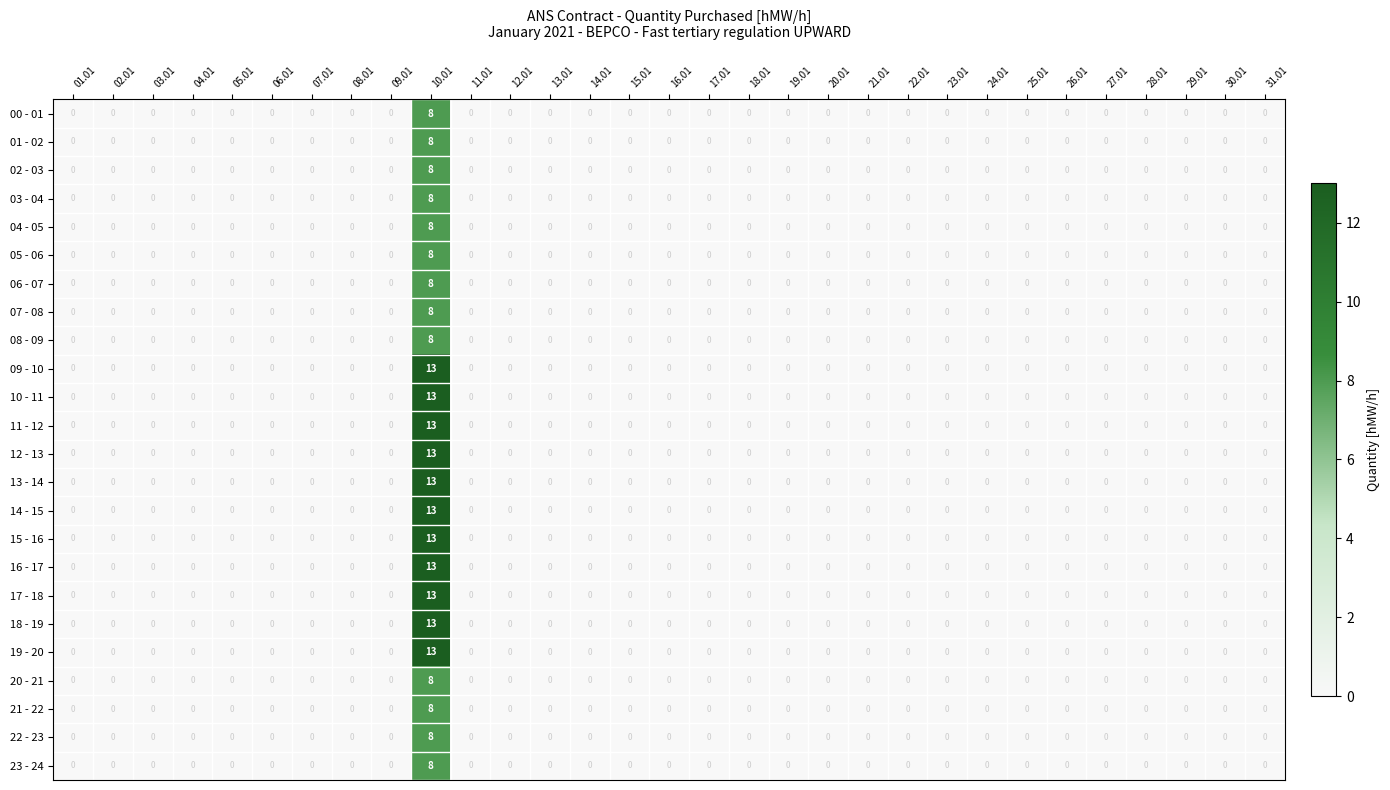

Is it true that 23 - 24 equals 0 at 17.01?

True